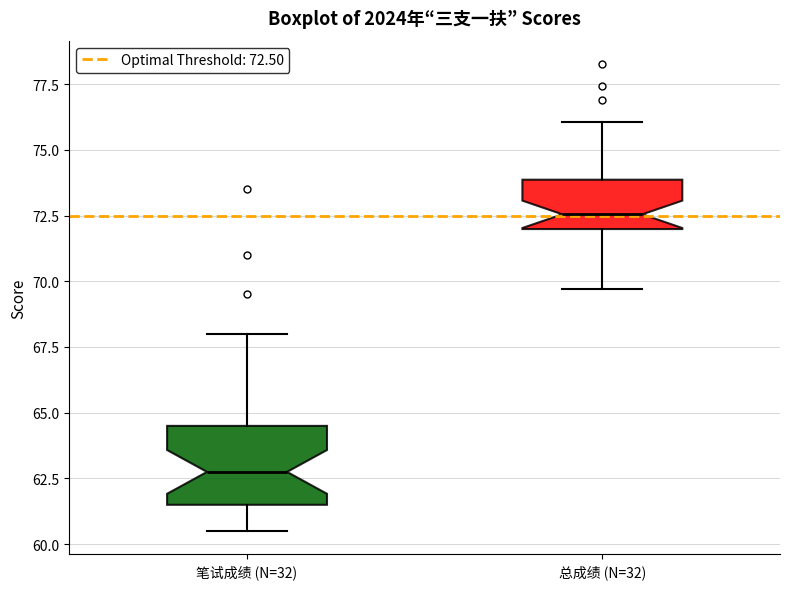

Reading left to right, read every box against the y-axis: the position of its median line, the range the box covers, and the ends of its whiskers. The values are not printed on the chart, so give them approximately, as read against the axis.

笔试成绩 (N=32): median 63.0, box 61.5 to 64.5, whiskers 60.5 to 68.0
总成绩 (N=32): median 72.5, box 72.0 to 74.0, whiskers 69.5 to 76.0